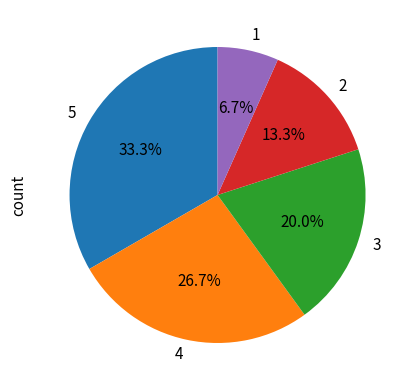

Which category has the biggest portion of the pie?

5